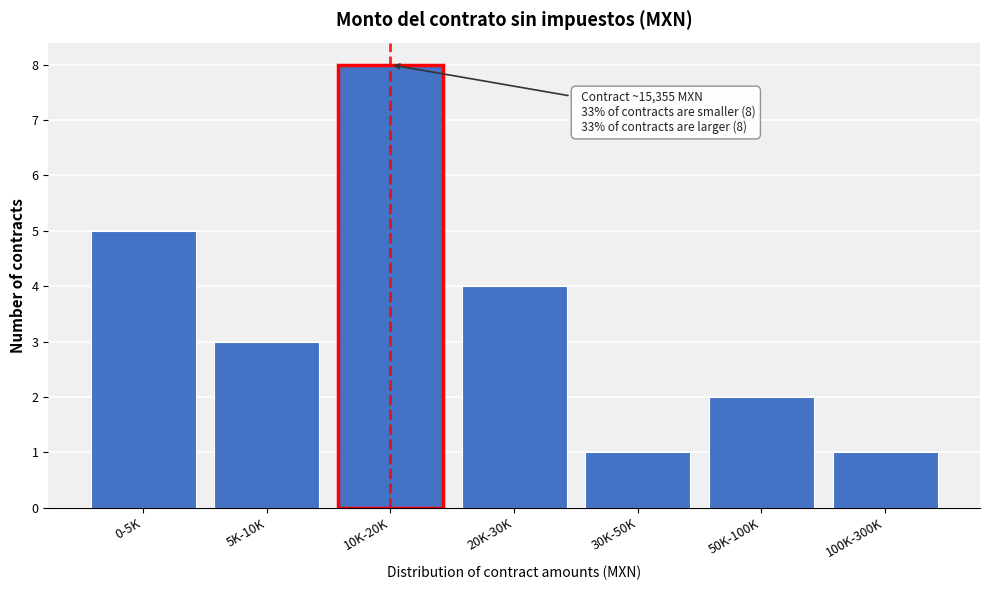

Reading left to right, list all the values displayed in this chart.

5	3	8	4	1	2	1